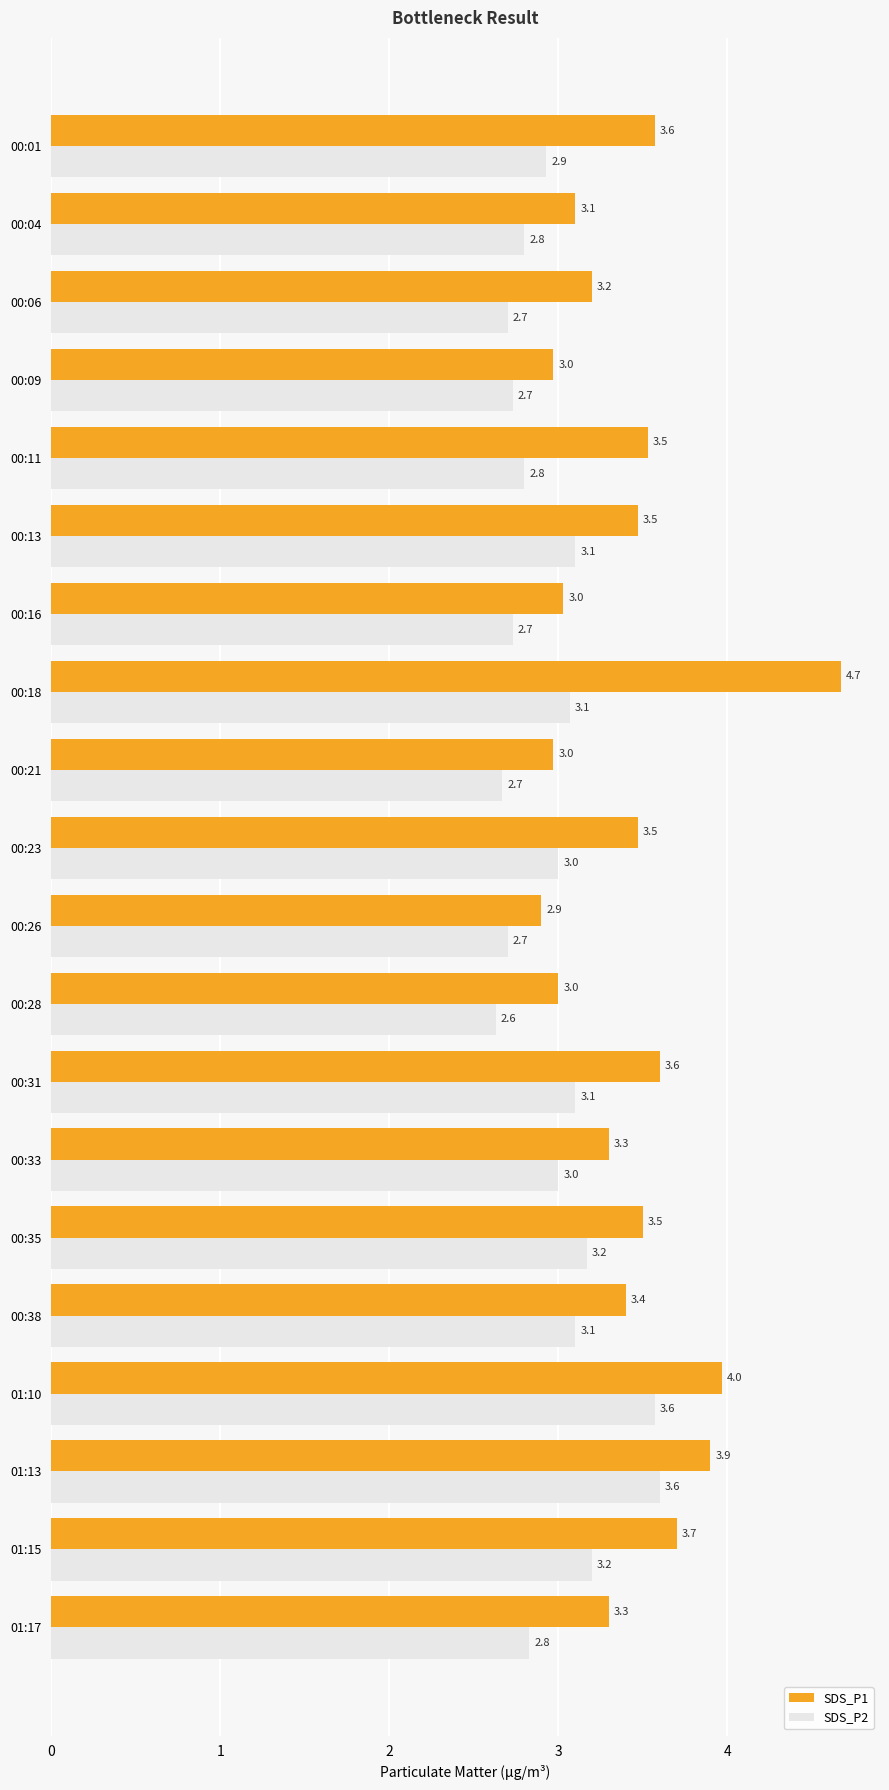

How many series are shown in this chart?

2